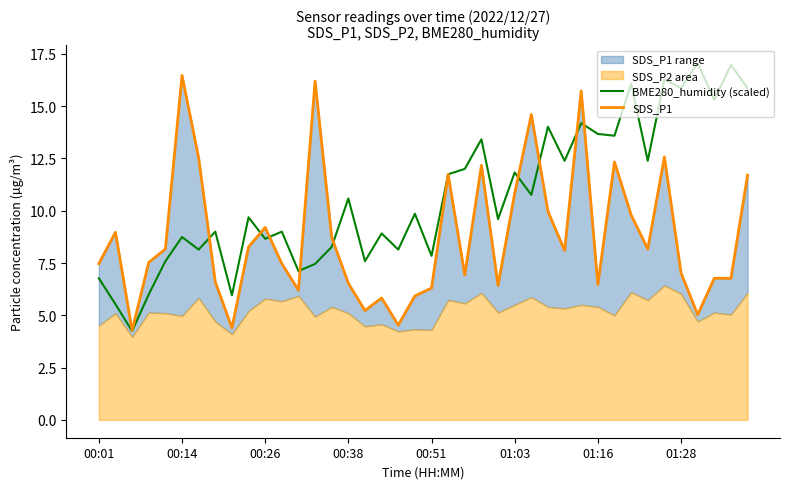

How many values in the SDS_P1 series are below 8?

20